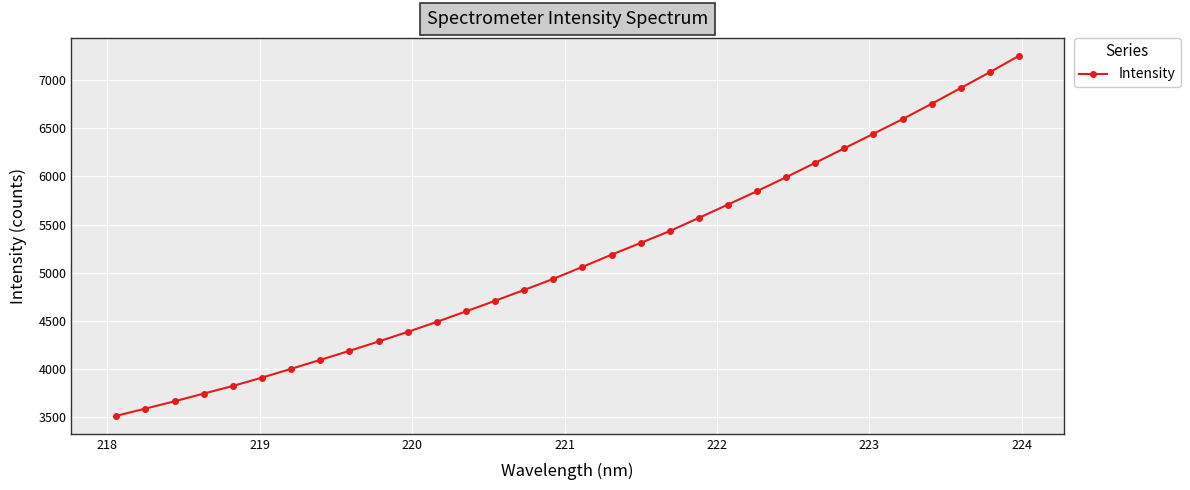

True or false: there are more than 0 points higher than both neighbors.

False